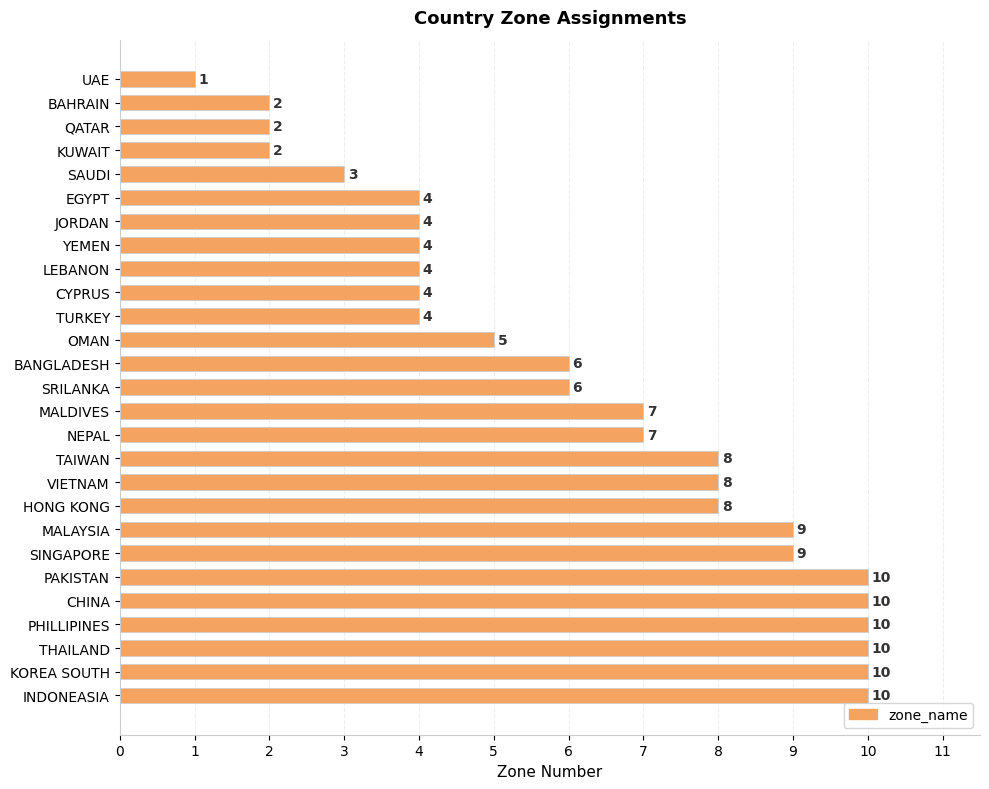

How many values are between 4 and 9?

16